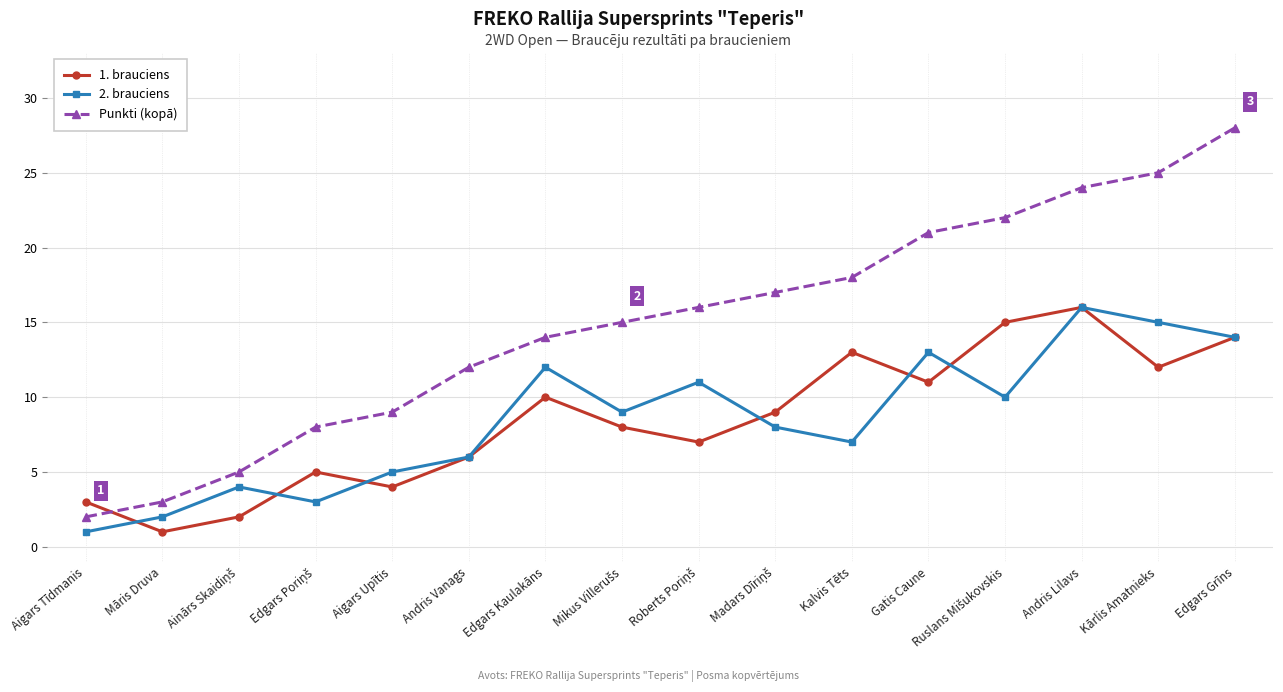

What is the sum of all 1. brauciens values?

136